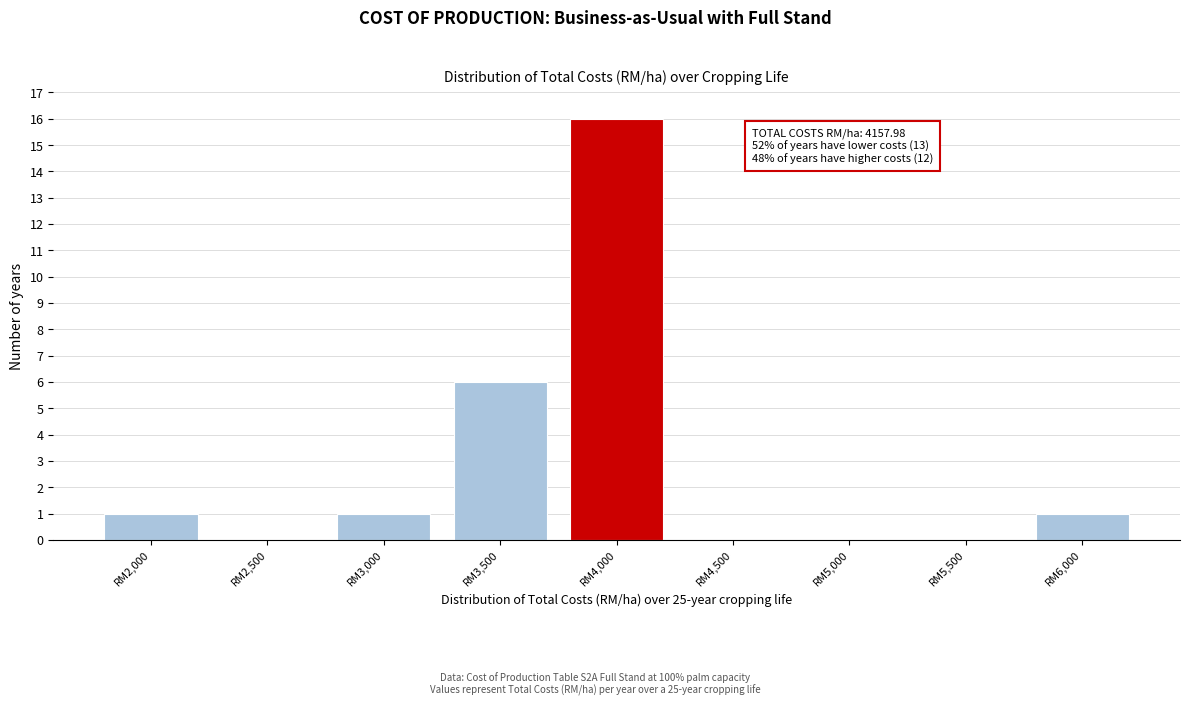

Reading left to right, list all the values displayed in this chart.

RM2,000=1	RM2,500=0	RM3,000=1	RM3,500=6	RM4,000=16	RM4,500=0	RM5,000=0	RM5,500=0	RM6,000=1